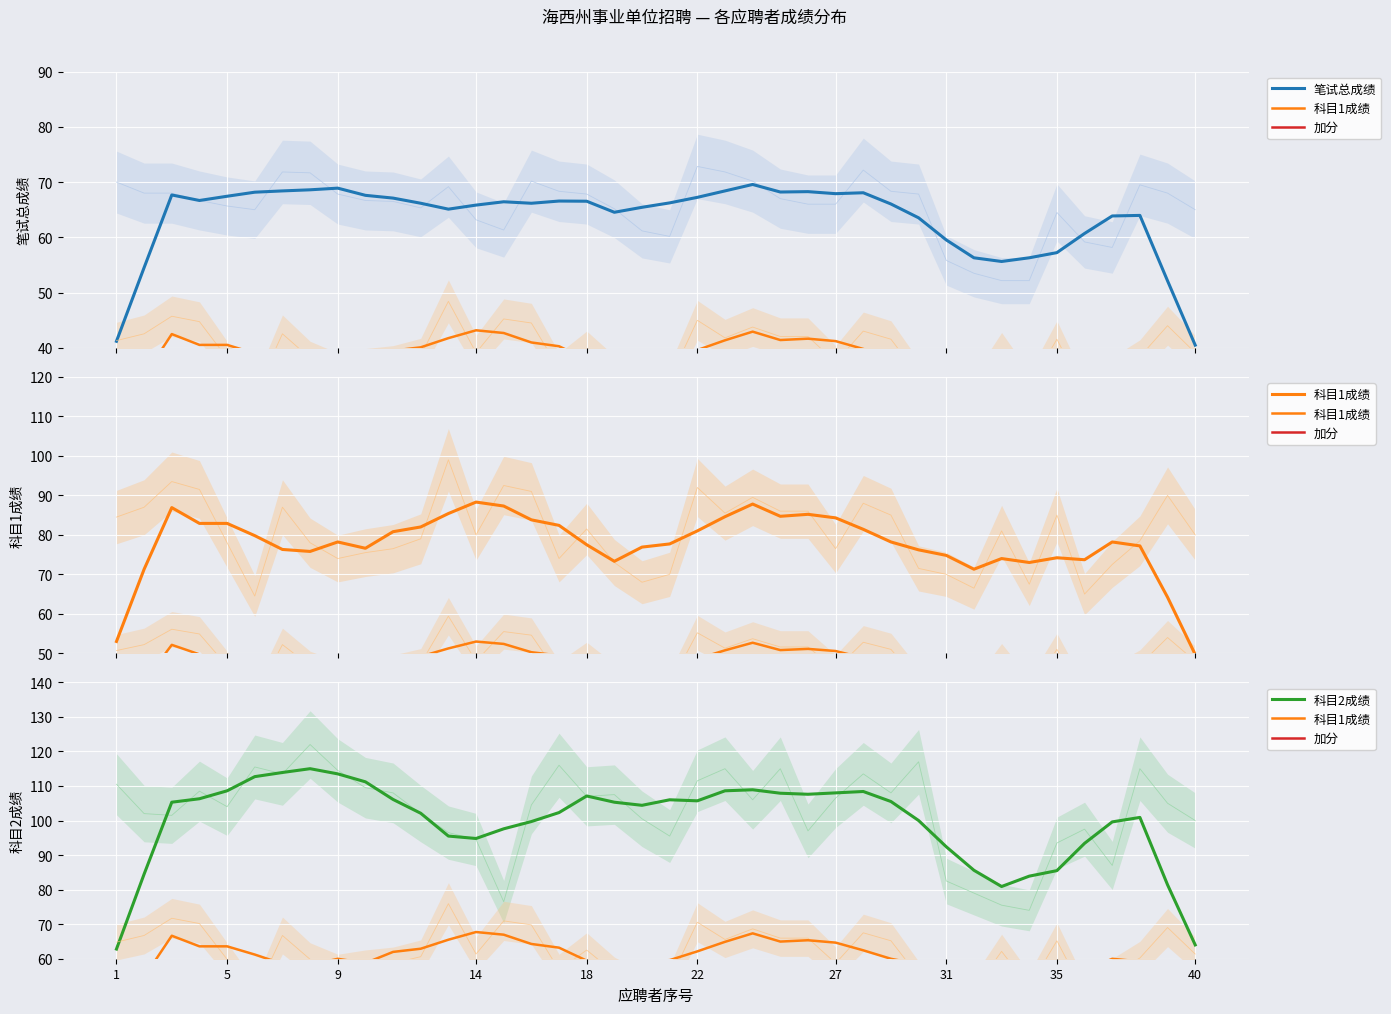

What is the difference between the maximum and minimum values in the 科目2成绩 series?

52.2